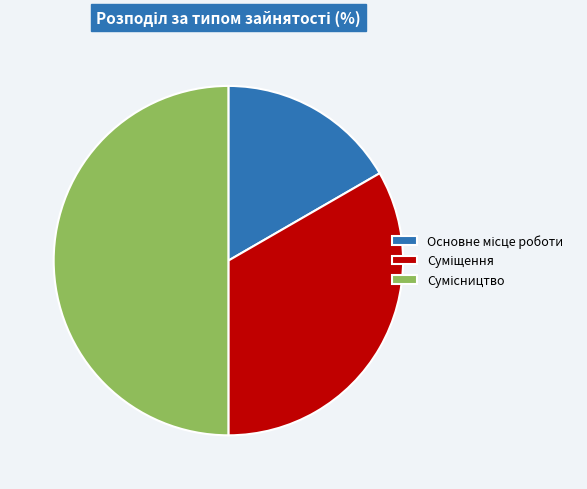

How many segments does this pie chart have?

3